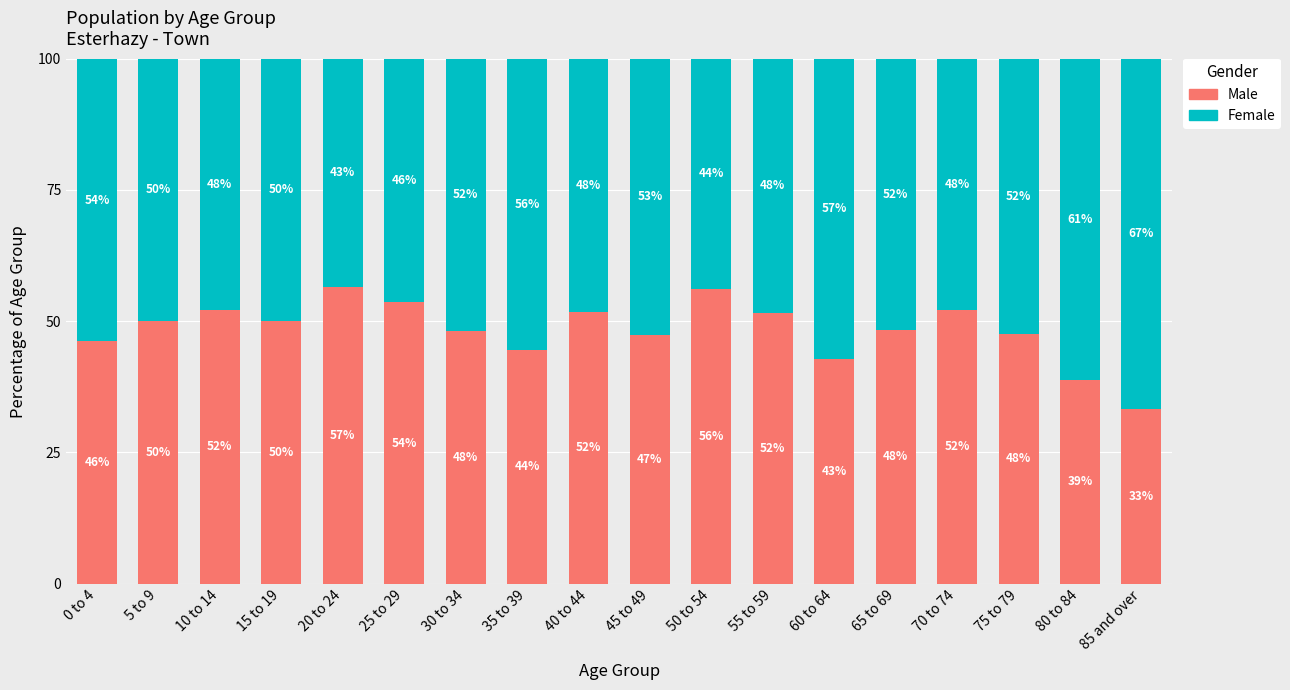

Is it true that Male equals 66.9 at 75 to 79?

False